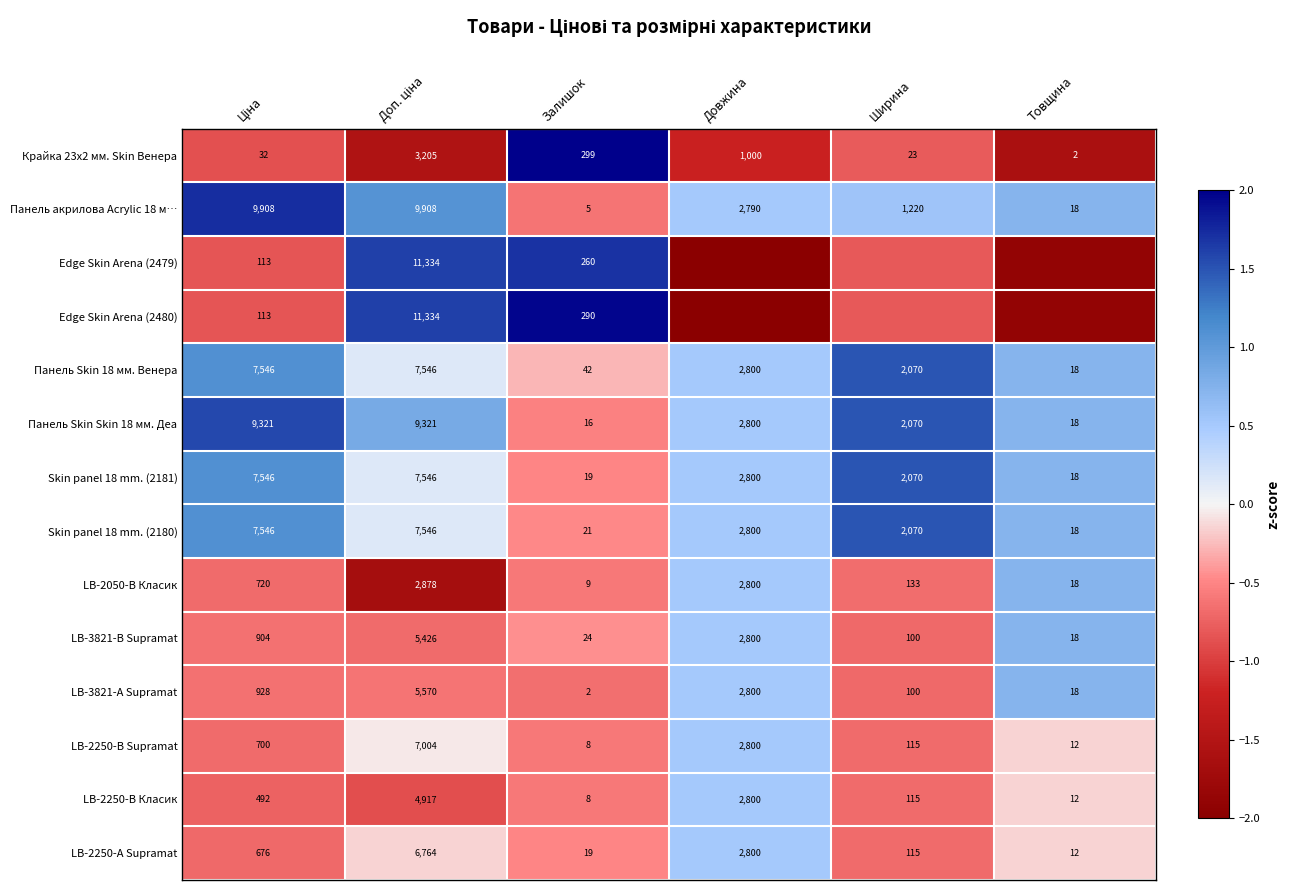

List the labels in order of LB-2250-В Класик value, smallest first.

Доп. ціна, Ціна, Ширина, Залишок, Товщина, Довжина